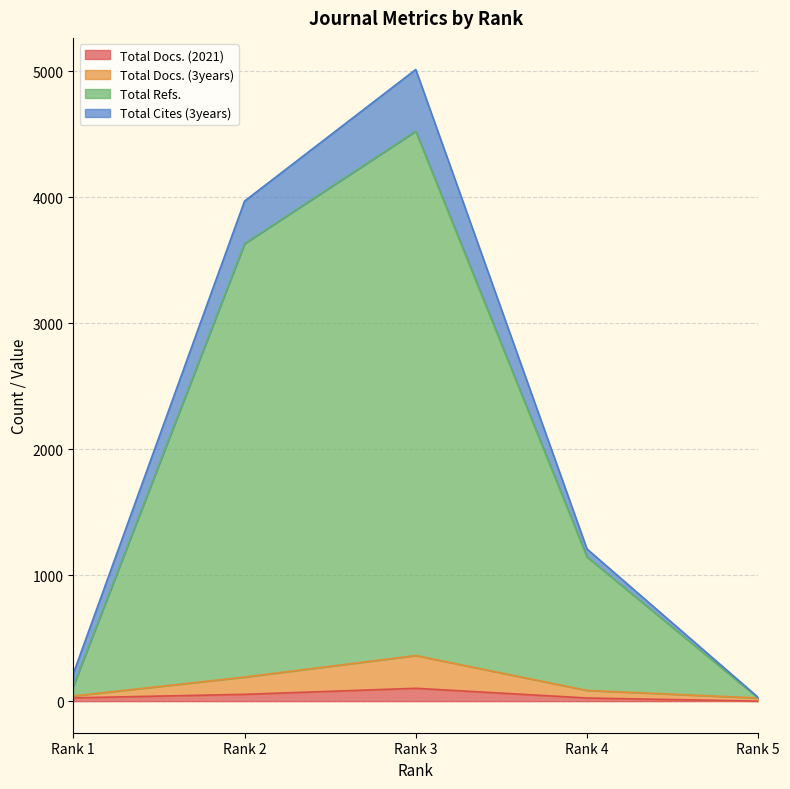

Which label corresponds to the smallest value in the chart?

Rank 5